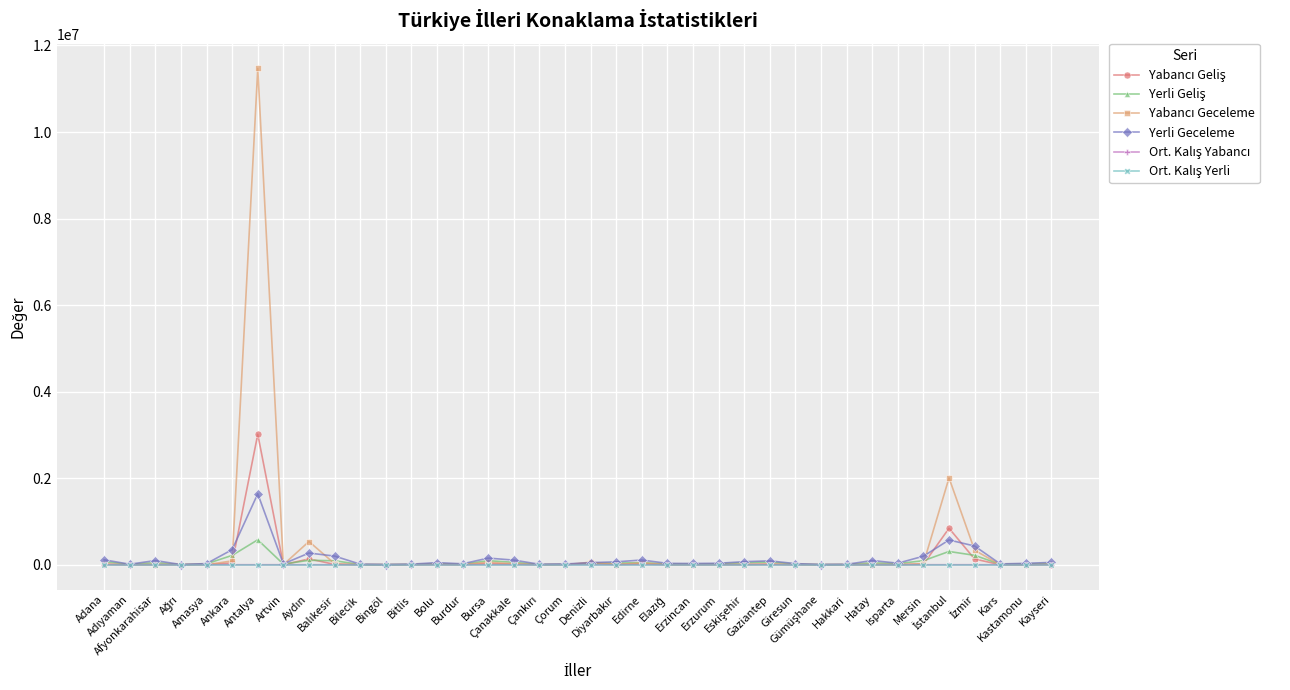

What is the difference between the maximum and minimum values in the Ort. Kalış Yerli series?

1.6